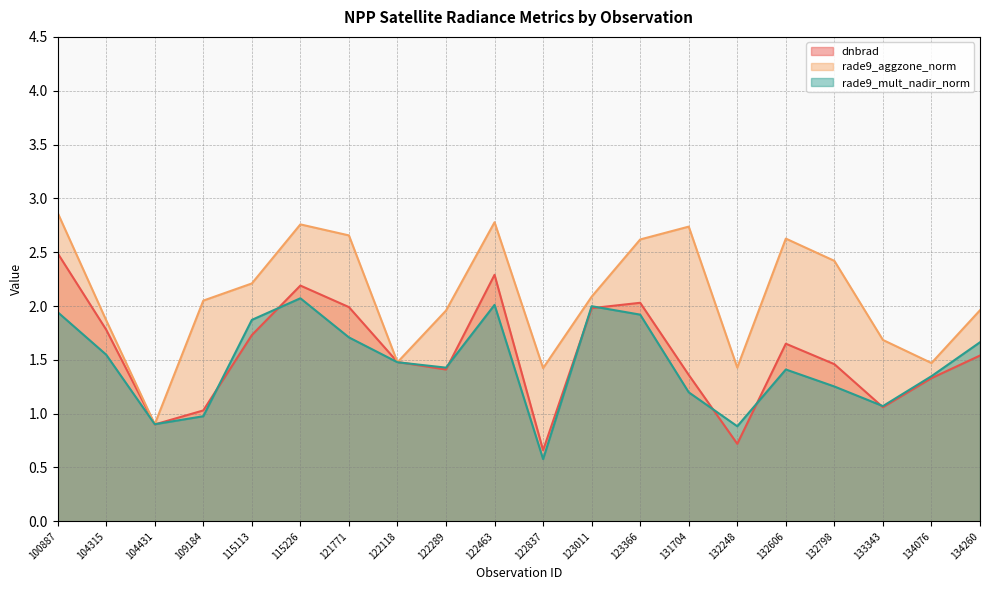

True or false: rade9_mult_nadir_norm has a value of 0.4 at 122118.

False